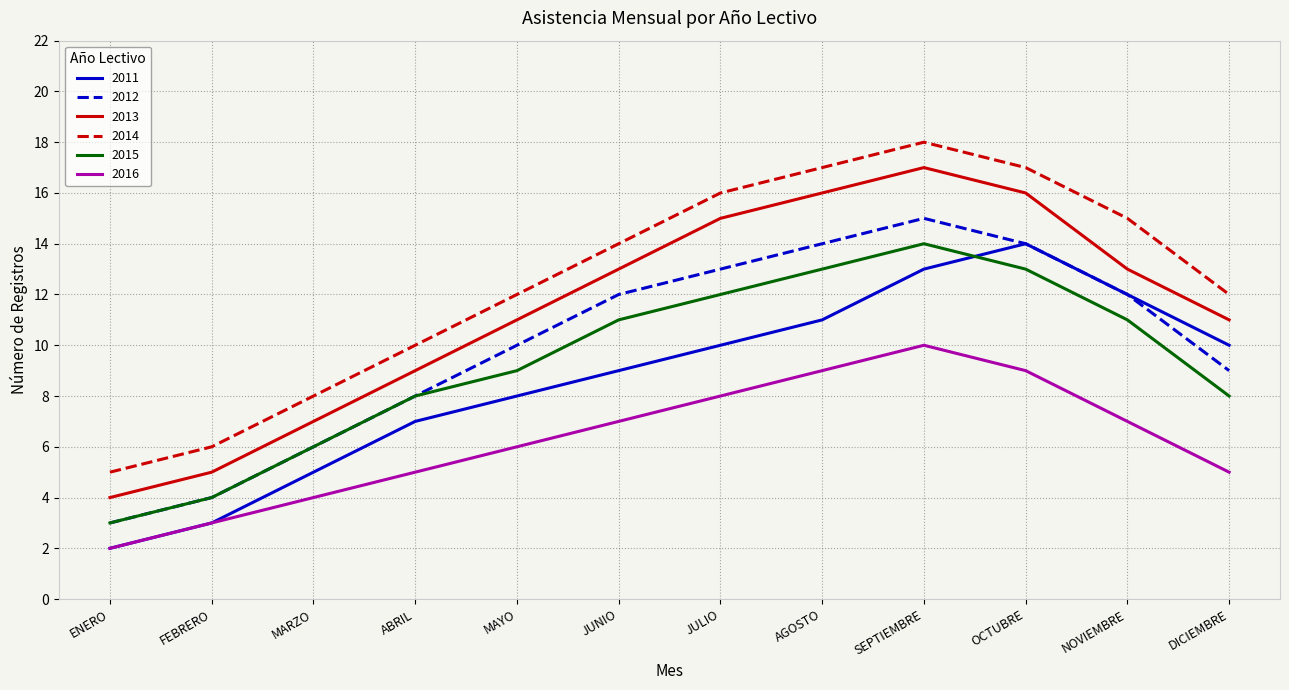

What is the spread (max minus min) of values at ENERO?

3